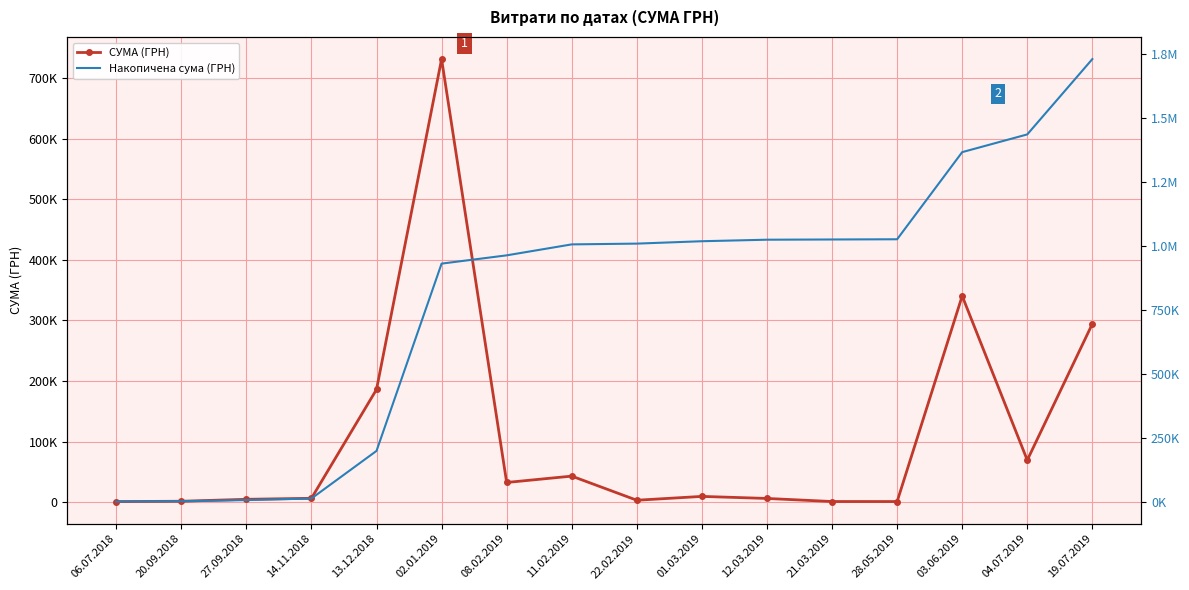

List the labels in order of СУМА (ГРН) value, largest first.

02.01.2019, 03.06.2019, 19.07.2019, 13.12.2018, 04.07.2019, 11.02.2019, 08.02.2019, 01.03.2019, 14.11.2018, 12.03.2019, 27.09.2018, 22.02.2019, 20.09.2018, 21.03.2019, 28.05.2019, 06.07.2018